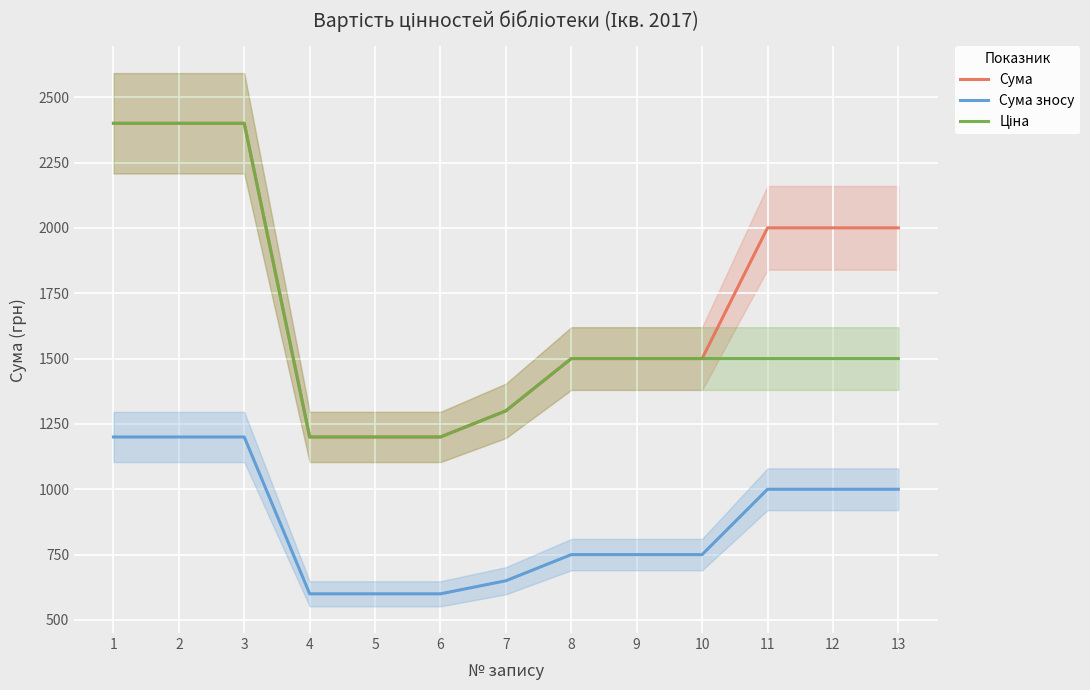

True or false: Сума зносу and Сума cross at least once.

False